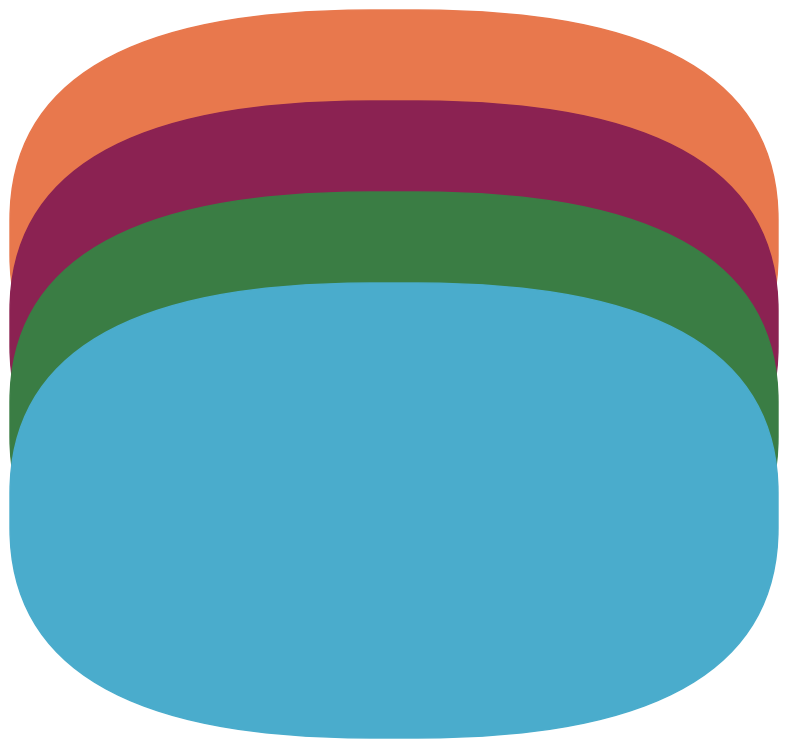

Is there a majority slice in this chart?

Yes